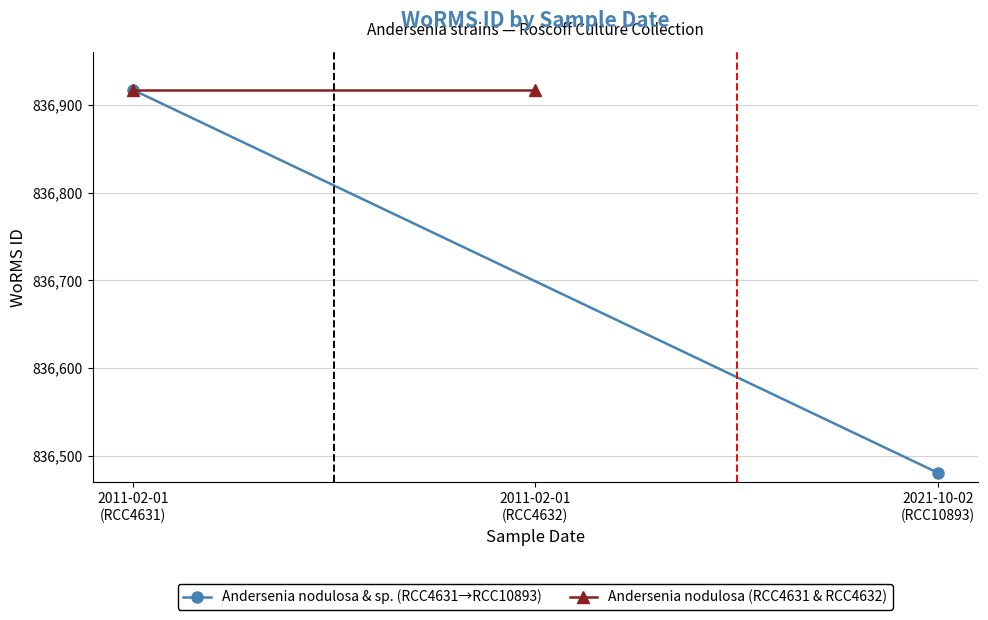

Is it true that Andersenia nodulosa (RCC4631 & RCC4632) equals 404706 at 2011-02-01
(RCC4631)?

False